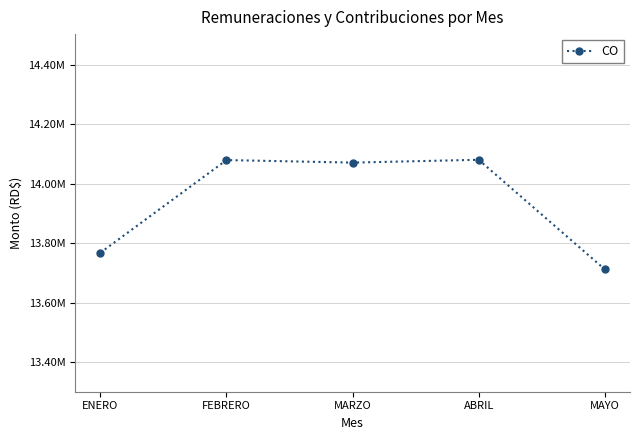

Reading left to right, transcribe all the data shown in this chart.

ENERO=13767703.8	FEBRERO=14079114.3	MARZO=14070610.4	ABRIL=14080110.4	MAYO=13711853.7